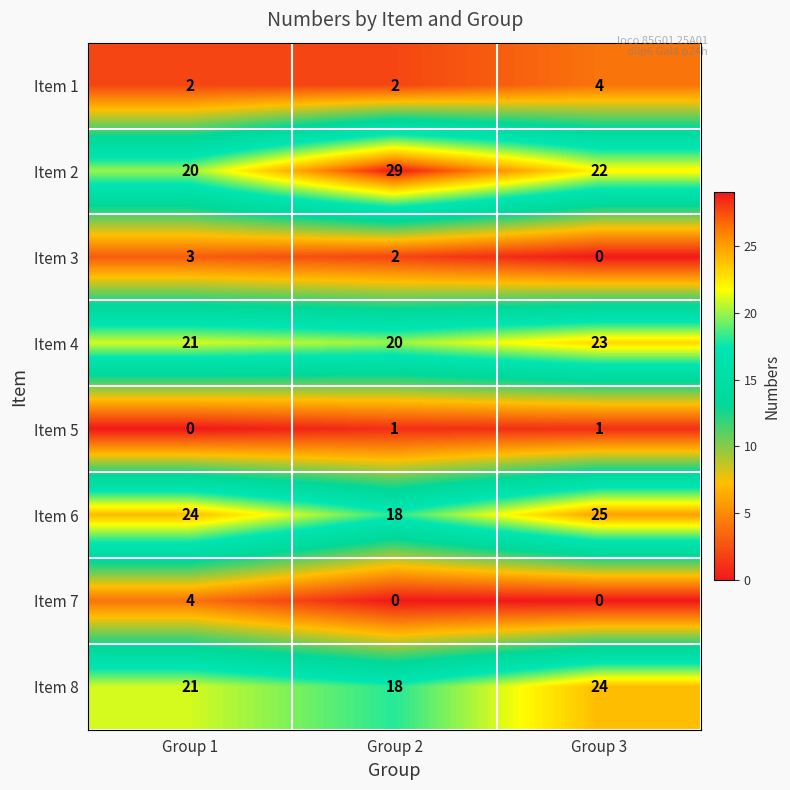

Reading left to right, what are all the values shown in this chart?

Item 1: 2	2	4
Item 2: 20	29	22
Item 3: 3	2	0
Item 4: 21	20	23
Item 5: 0	1	1
Item 6: 24	18	25
Item 7: 4	0	0
Item 8: 21	18	24